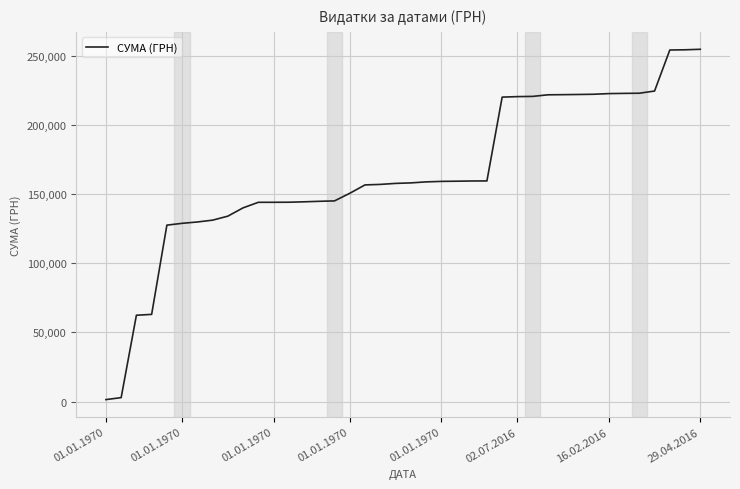

What is the difference between the maximum and minimum values?

253220.5